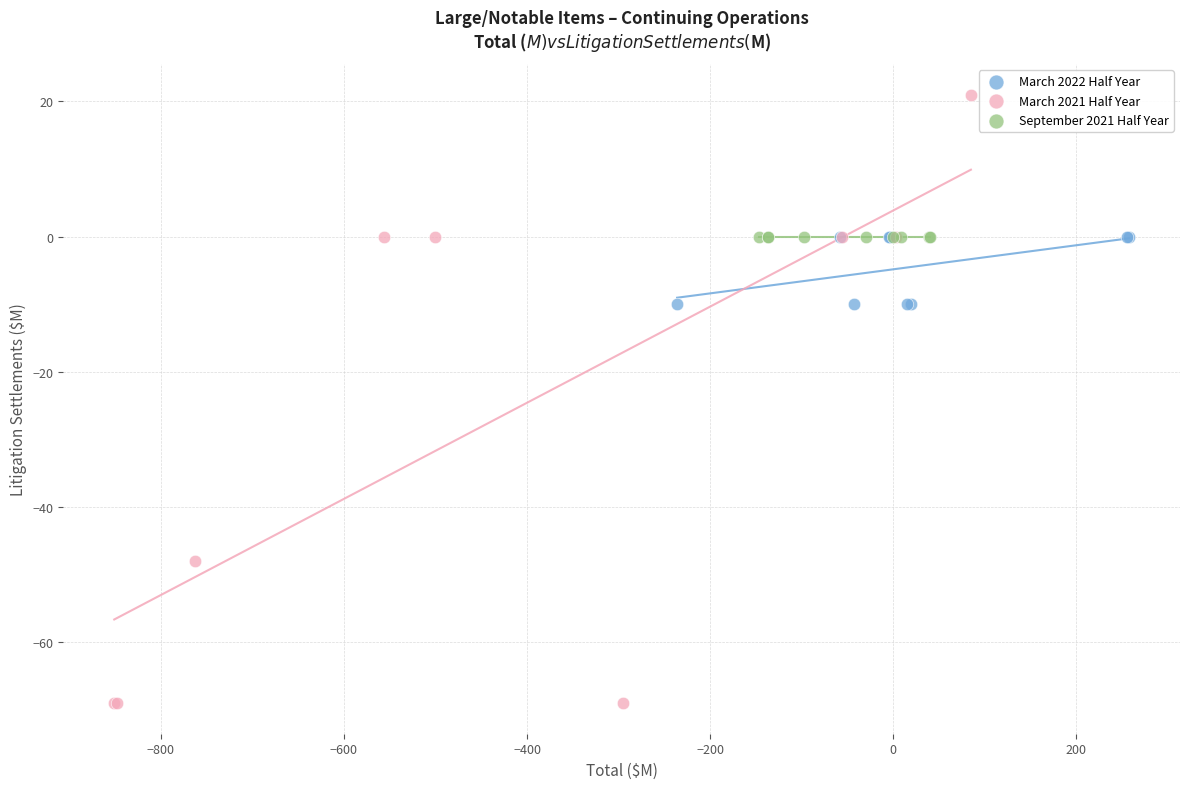

Which series reaches the maximum Y coordinate?

March 2021 Half Year